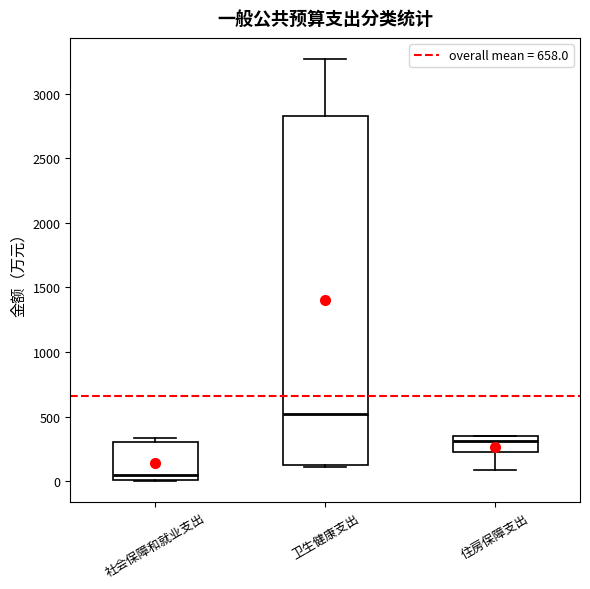

Which box has the highest median line?

卫生健康支出